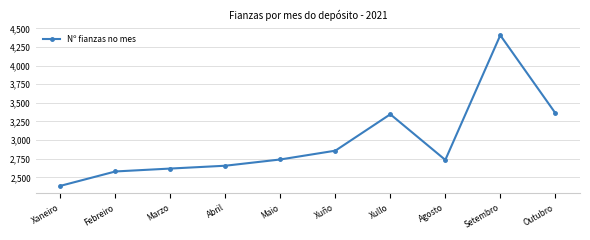

Read the value at Abril.

2656